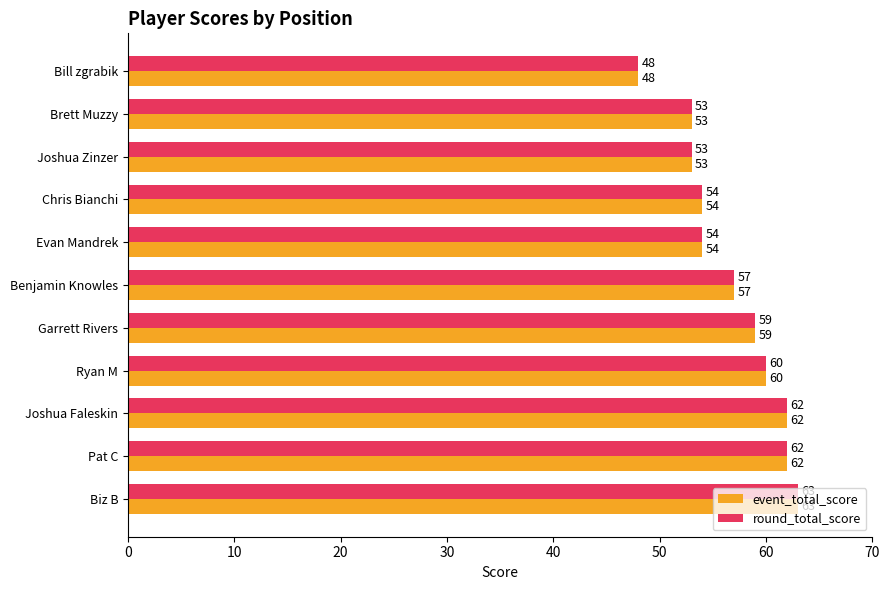

What is the maximum value shown in the chart?

63